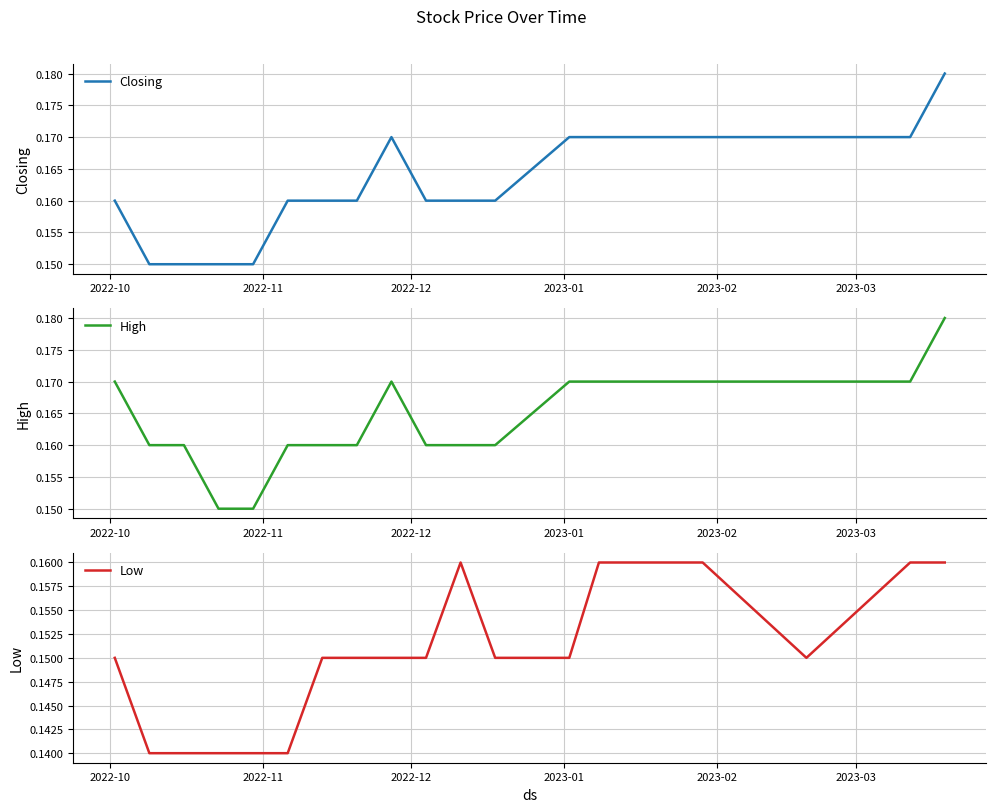

Is it true that Closing equals 0.1 at 18?

False